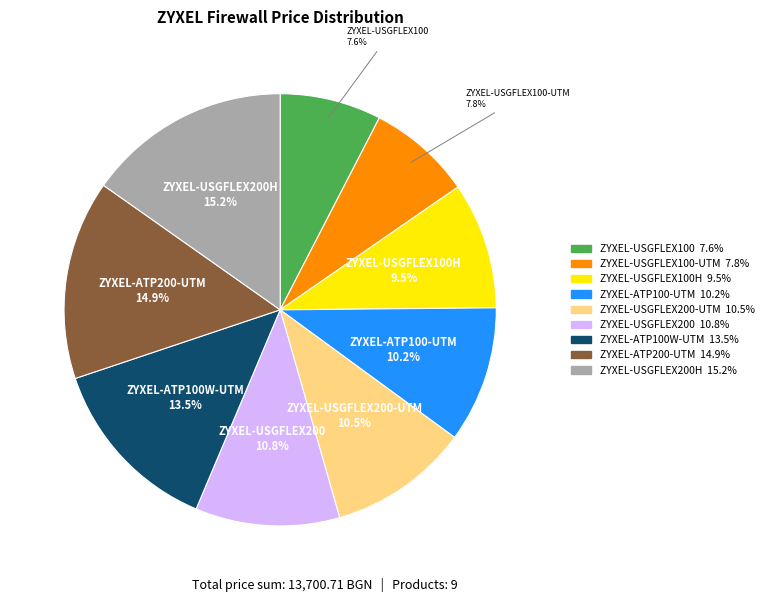

Is there a majority slice in this chart?

No